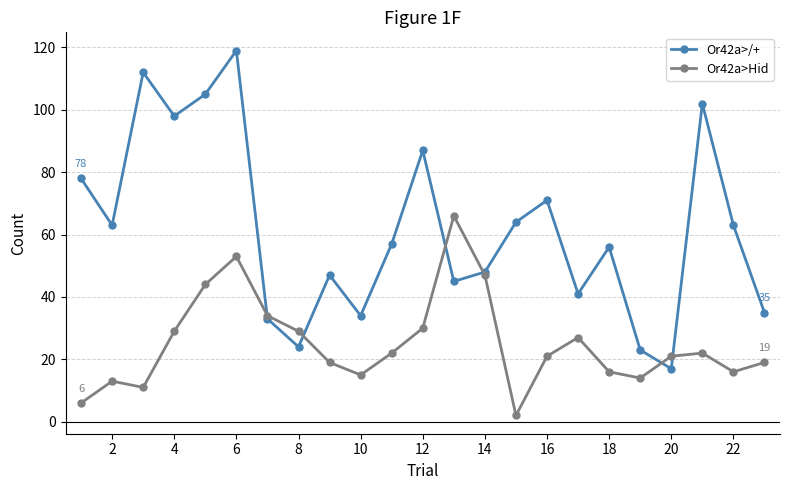

Which series has the largest total across all categories?

Or42a>/+